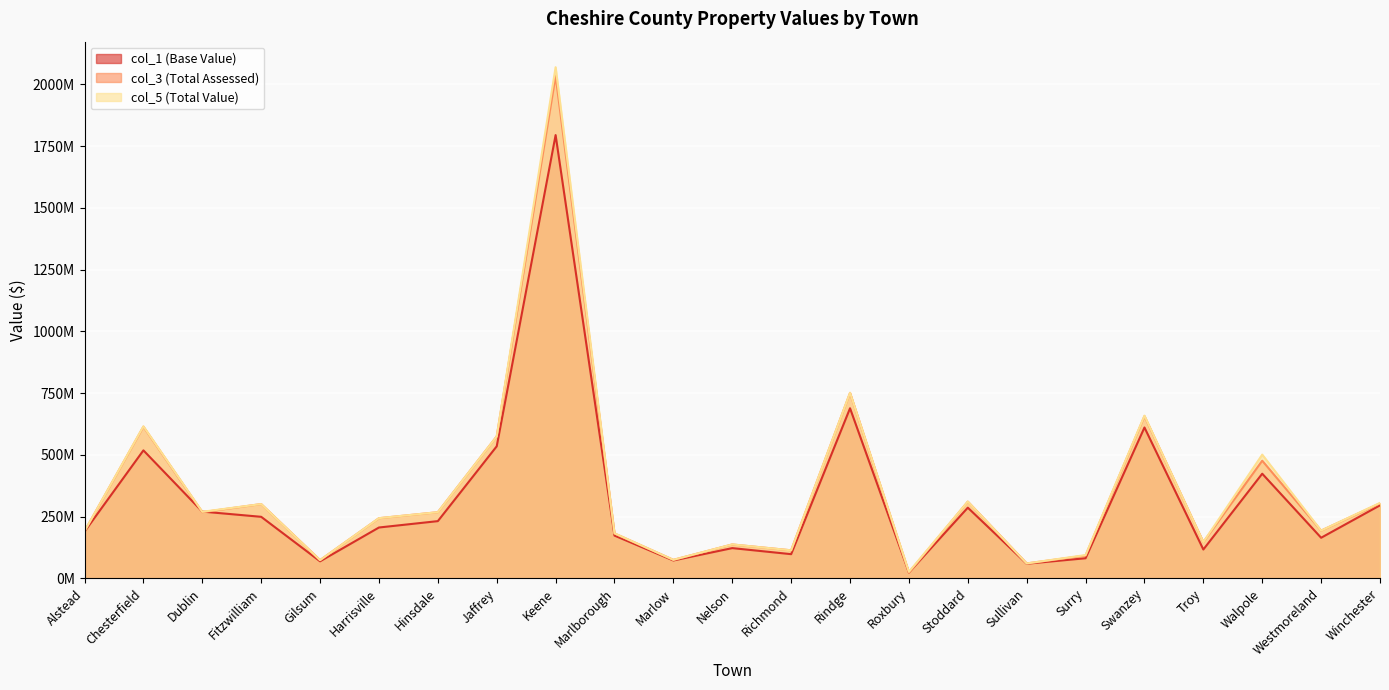

What is the minimum value for col_3 (Total Assessed)?

23283047